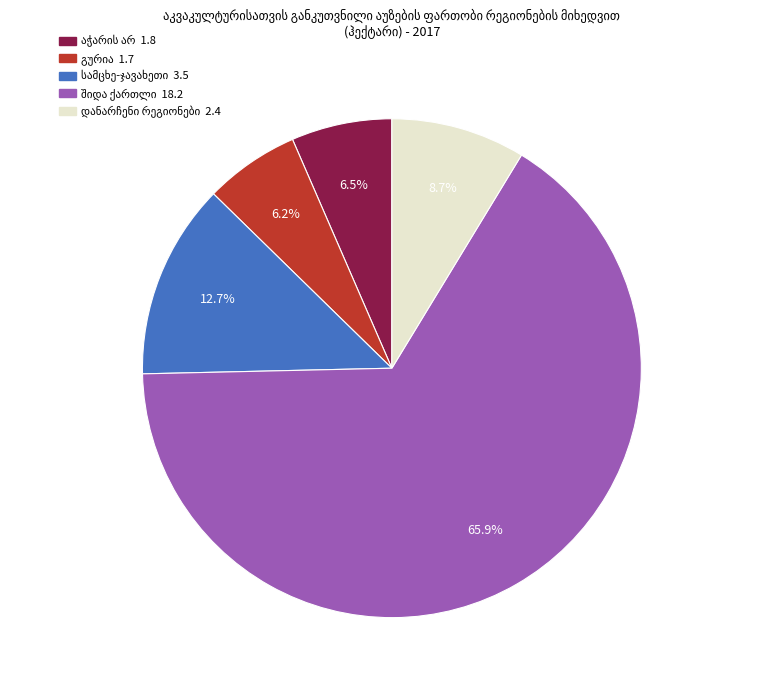

Is there any slice that represents more than half of the pie?

Yes